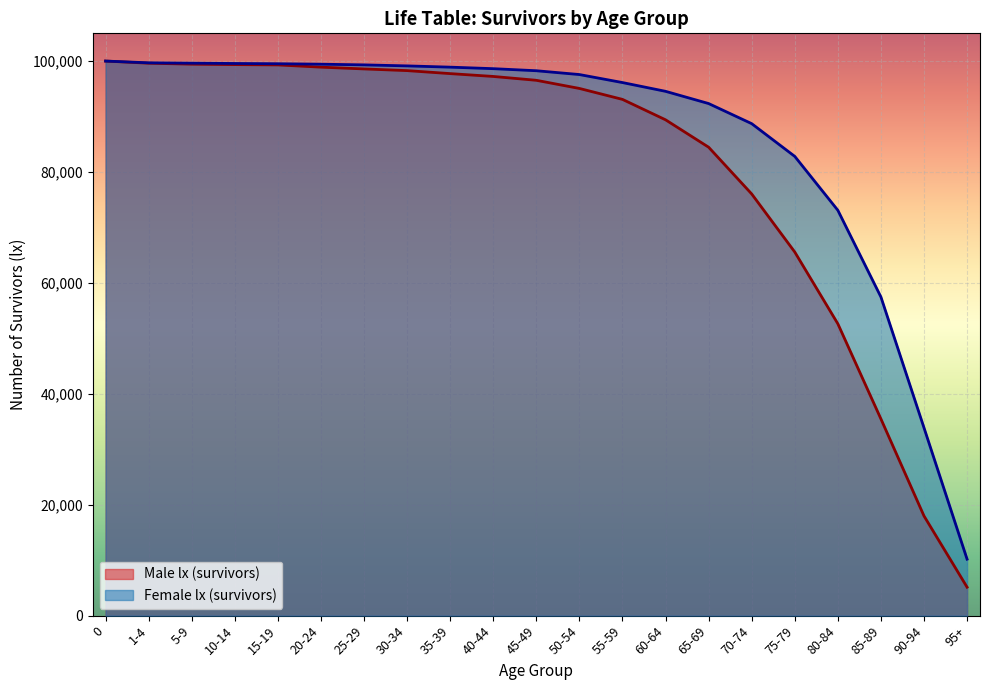

The value of Female lx (survivors) at 15-19 is 99519. True or false?

True